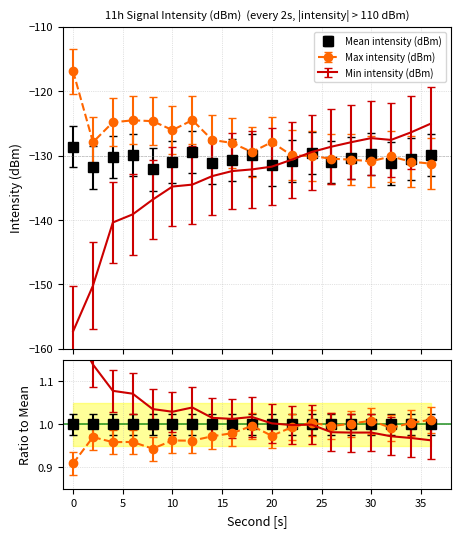

Is it true that Min intensity (dBm) equals -71.7 at 12?

False